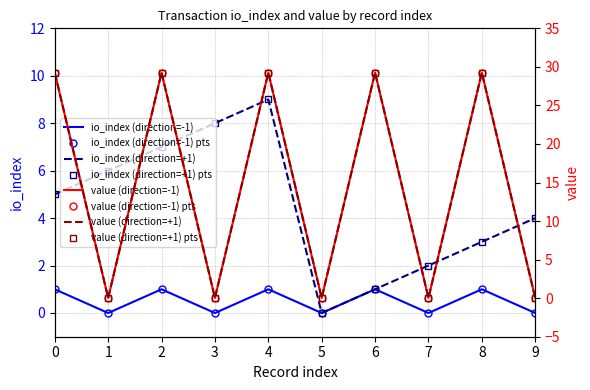

Which series has the widest spread of values?

value (direction=-1)